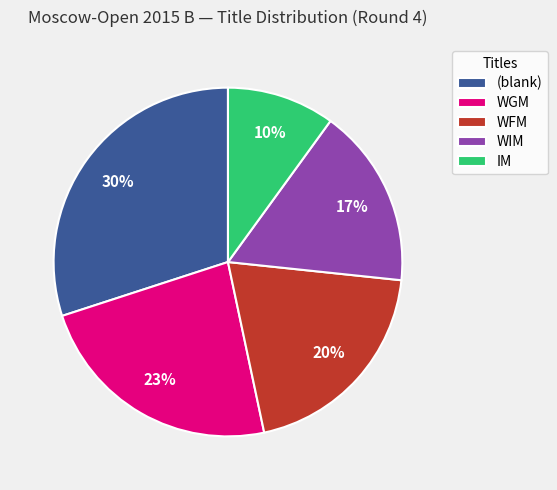

Which slice is the smallest?

IM